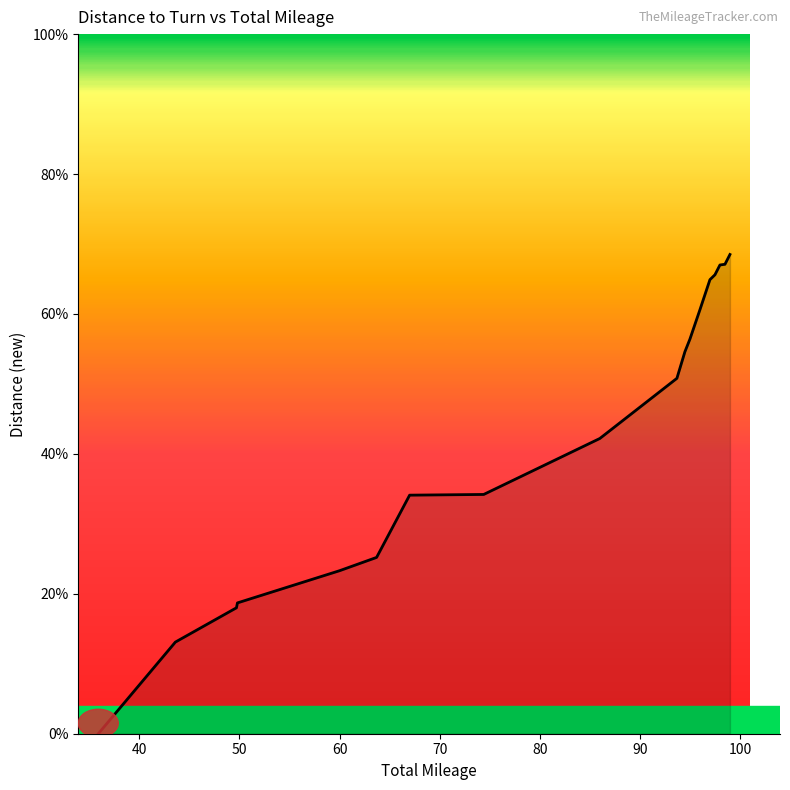

Does the chart have visible grid lines?

No